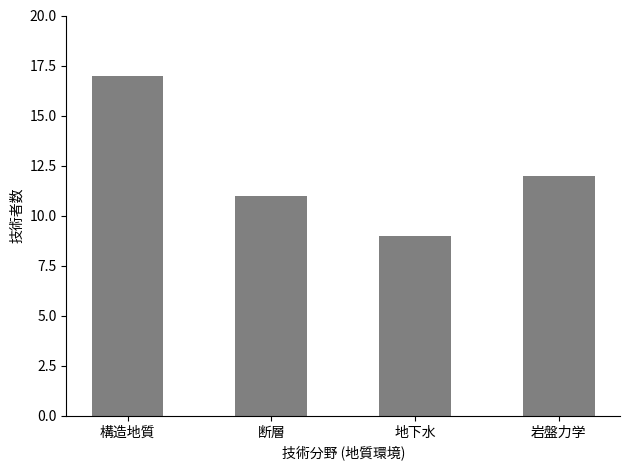

Rank the categories by value from lowest to highest.

地下水, 断層, 岩盤力学, 構造地質